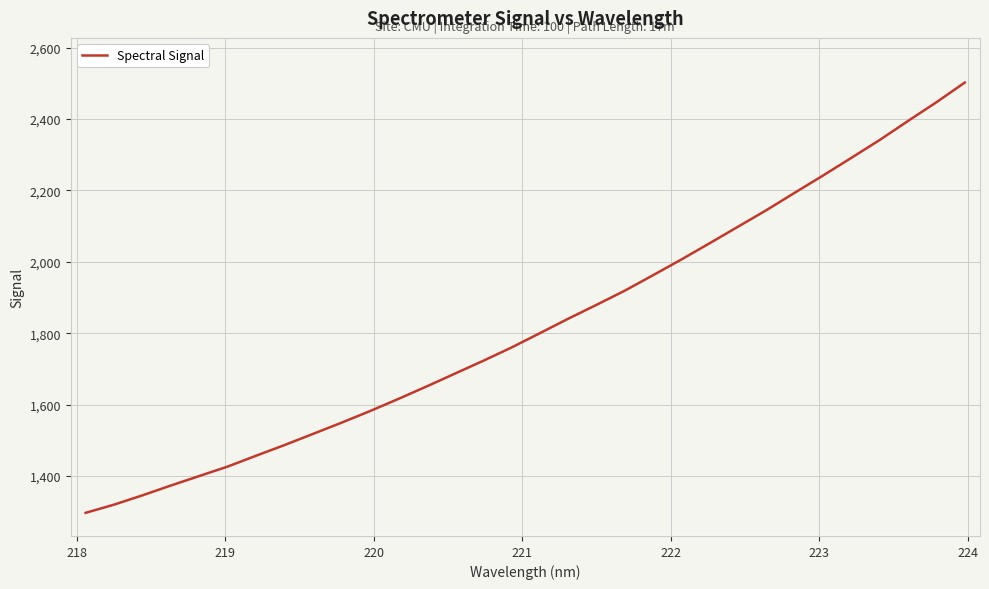

What is the minimum value shown in the chart?

1296.6